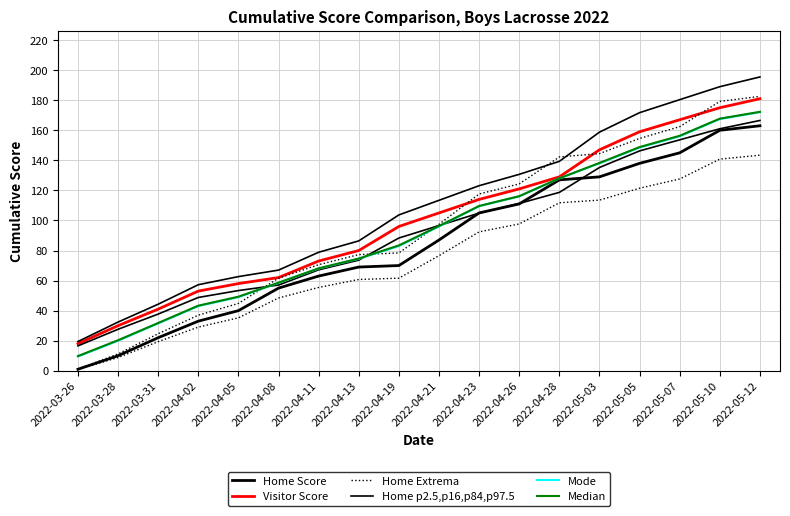

What is the average value of the Mode series?

92.7